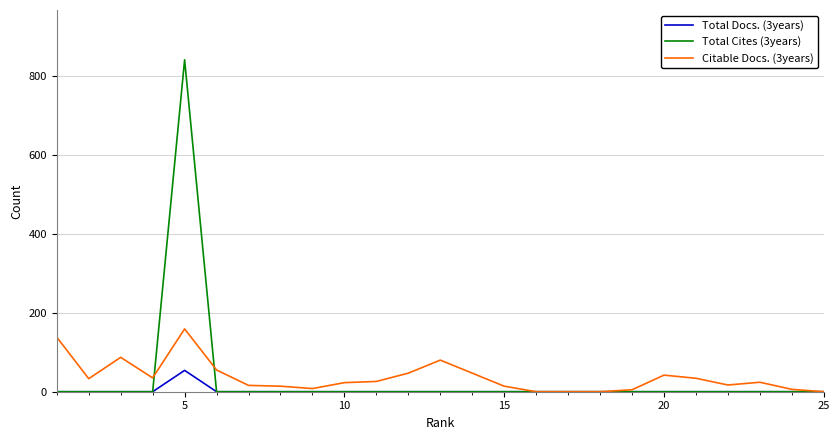

List the series in order of their peak value, lowest first.

Total Docs. (3years), Citable Docs. (3years), Total Cites (3years)